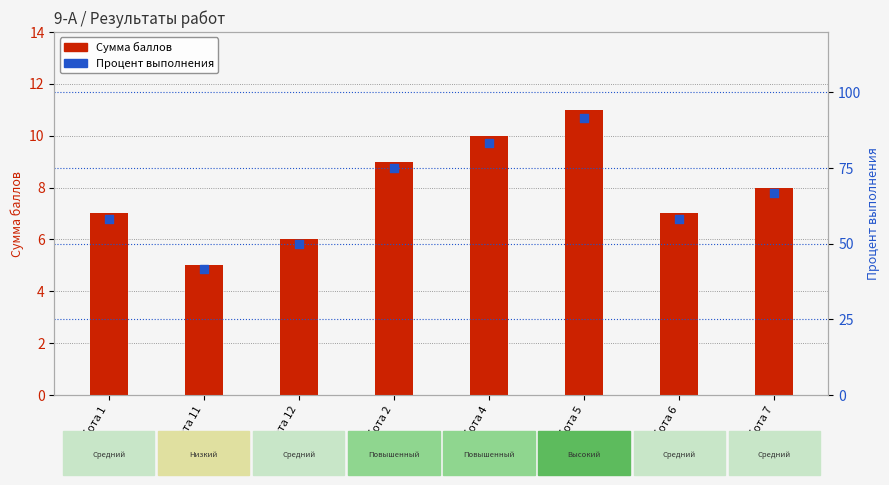

At which category is the sum across all series the highest?

Работа 5